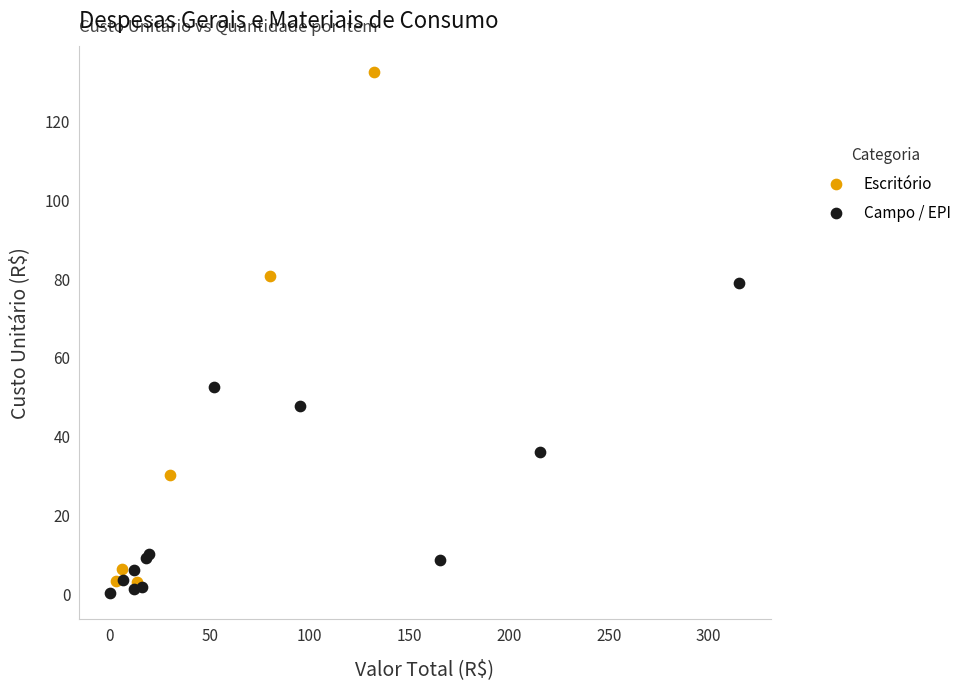

Which series has the widest spread of Y values?

Escritório